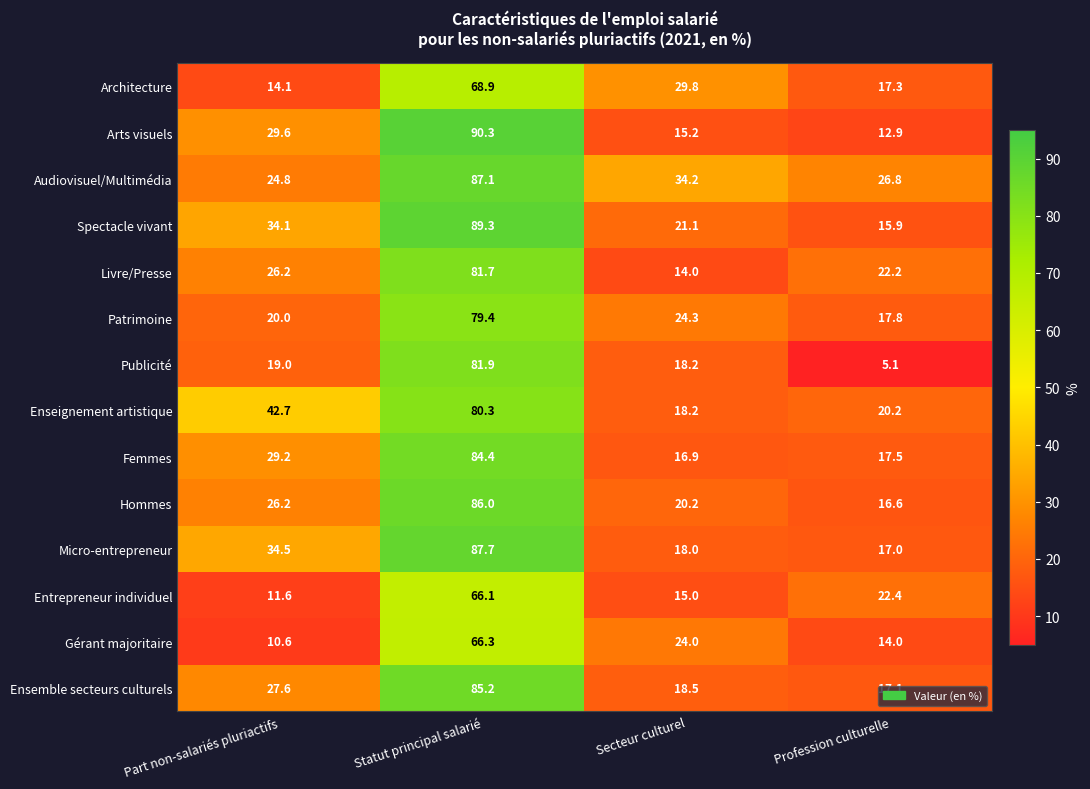

What is the total value across all series at Statut principal salarié?

1134.6